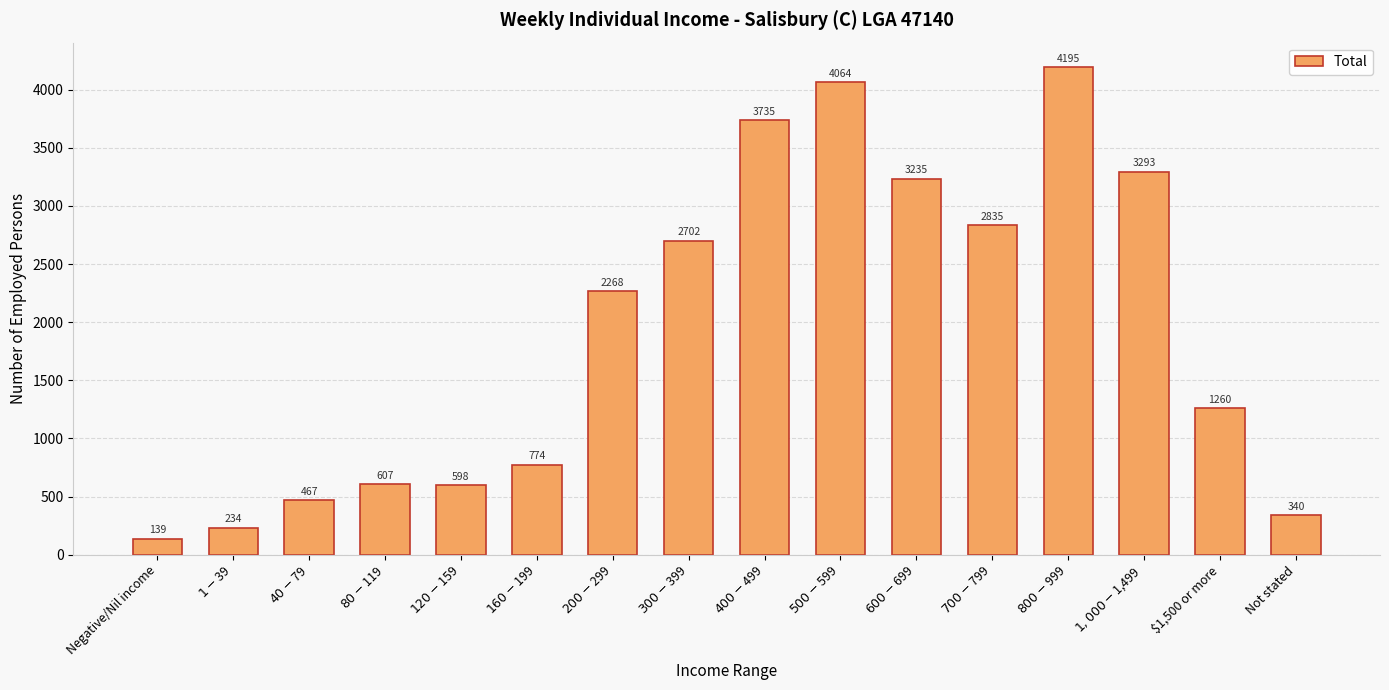

List the labels in order of value, largest first.

$800-$999, $500-$599, $400-$499, $1,000-$1,499, $600-$699, $700-$799, $300-$399, $200-$299, $1,500 or more, $160-$199, $80-$119, $120-$159, $40-$79, Not stated, $1-$39, Negative/Nil income